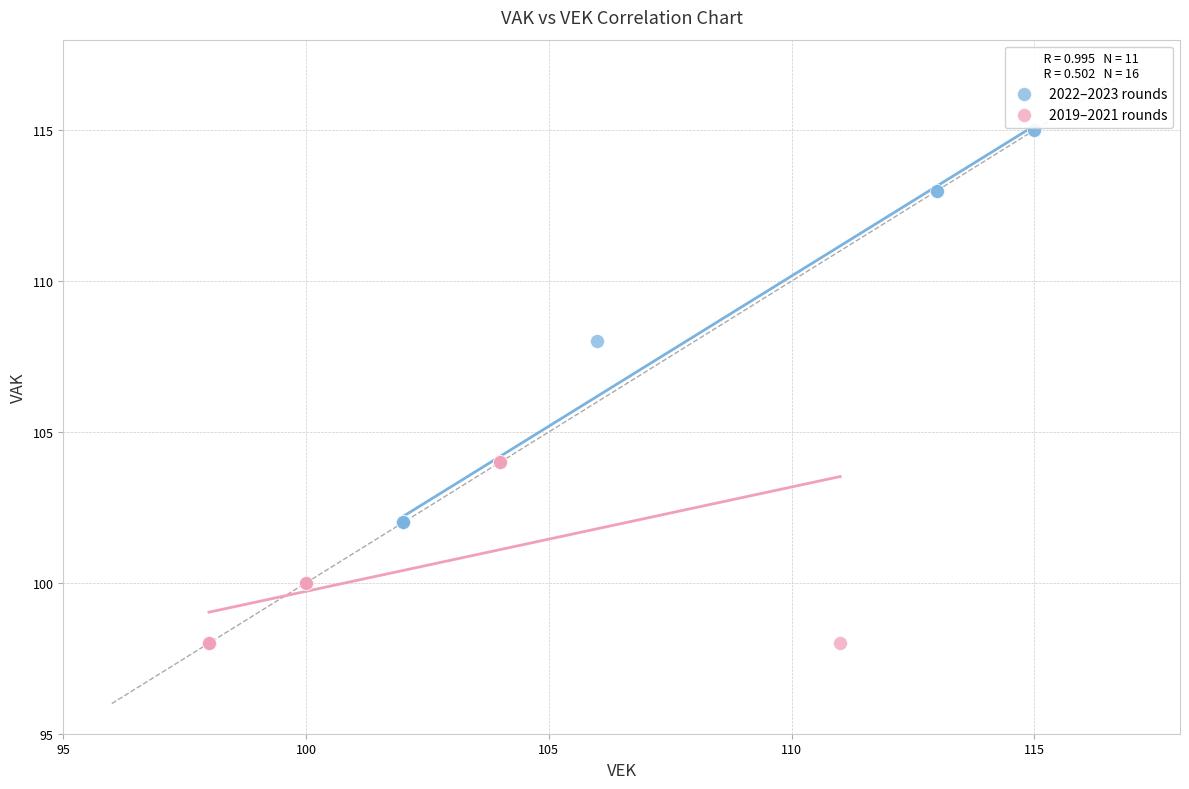

Which series contains the highest Y value?

2022–2023 rounds